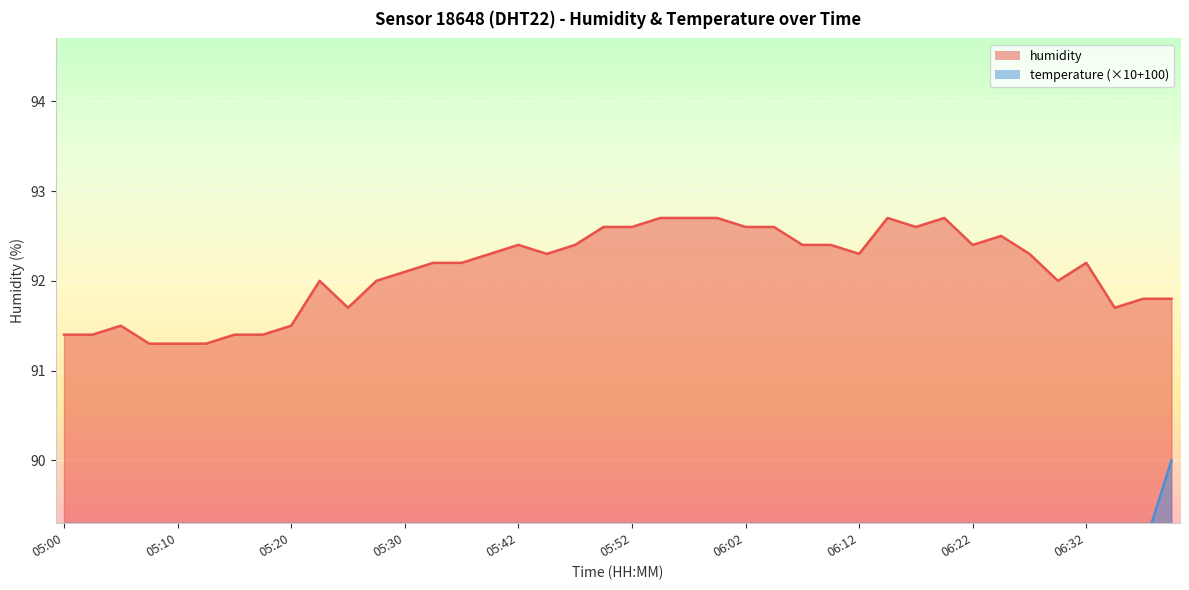

Where is the data nearest to the value 92?

05:22